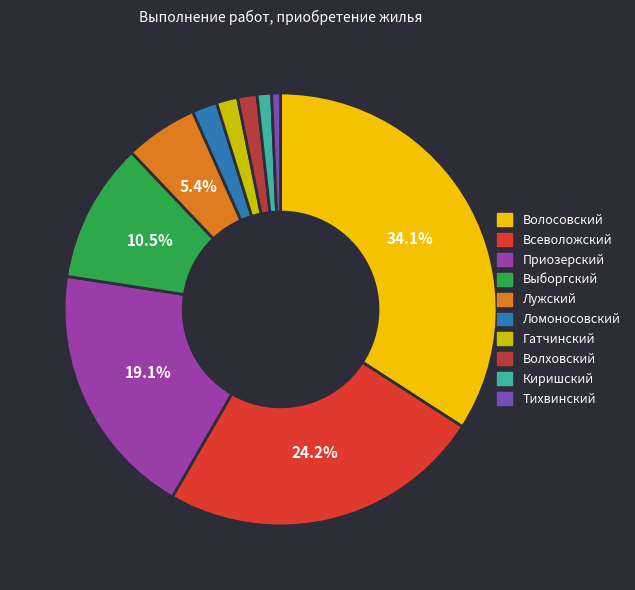

What is the smallest slice in the pie chart?

Тихвинский